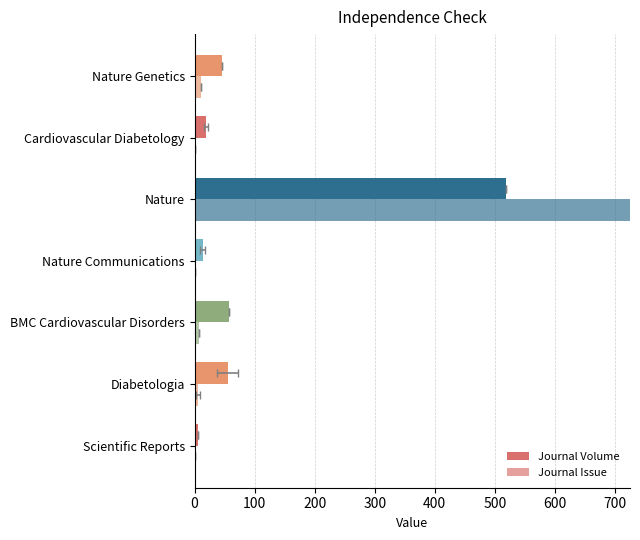

How many groups of bars are there?

7